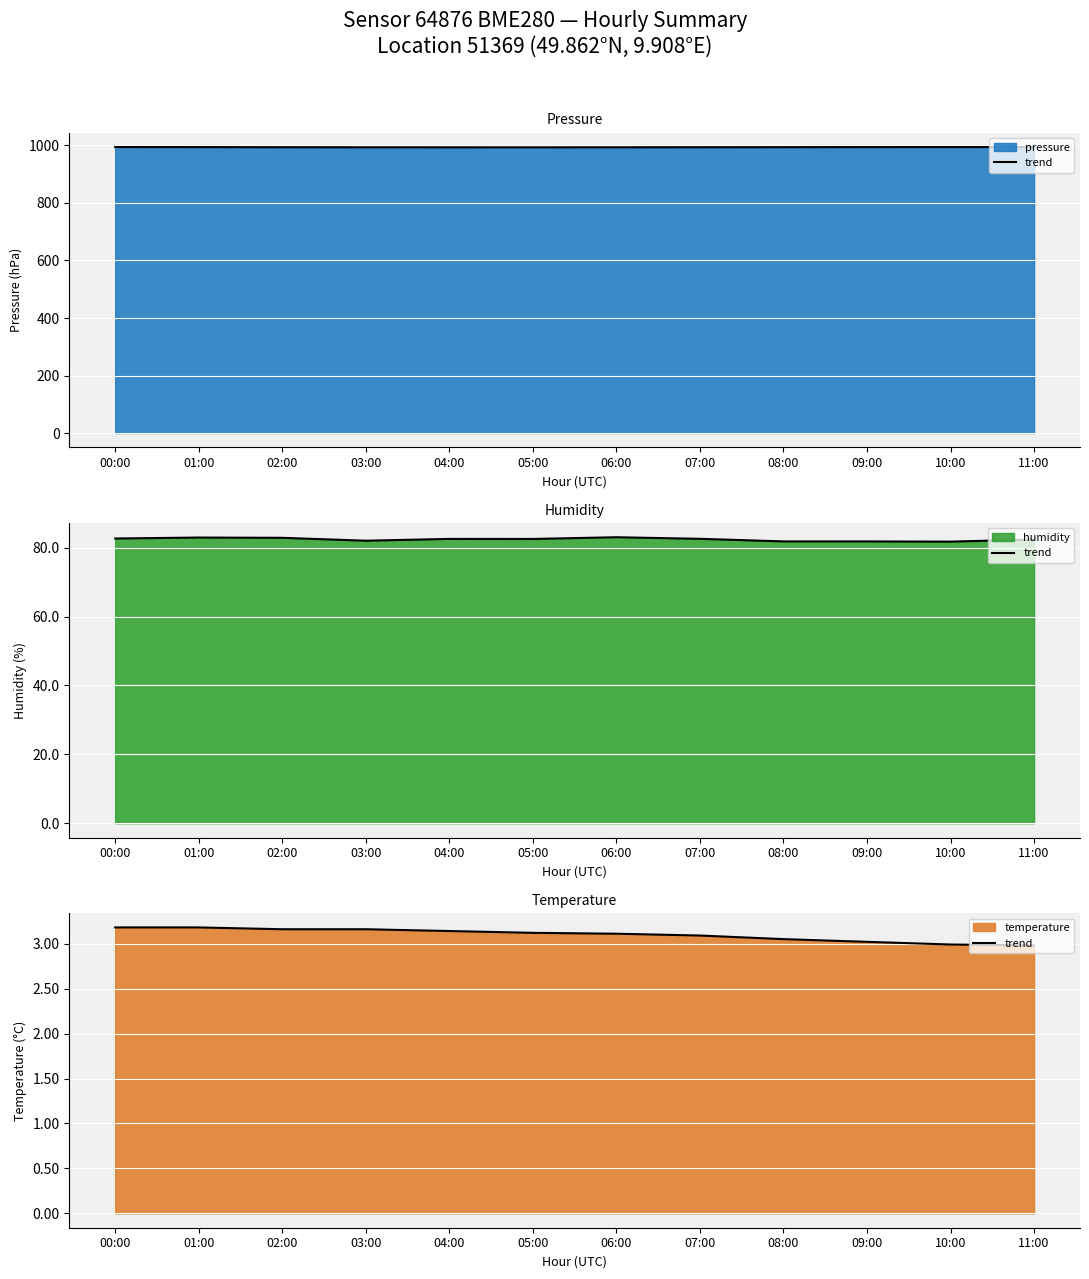

How many lines are shown in the chart?

1